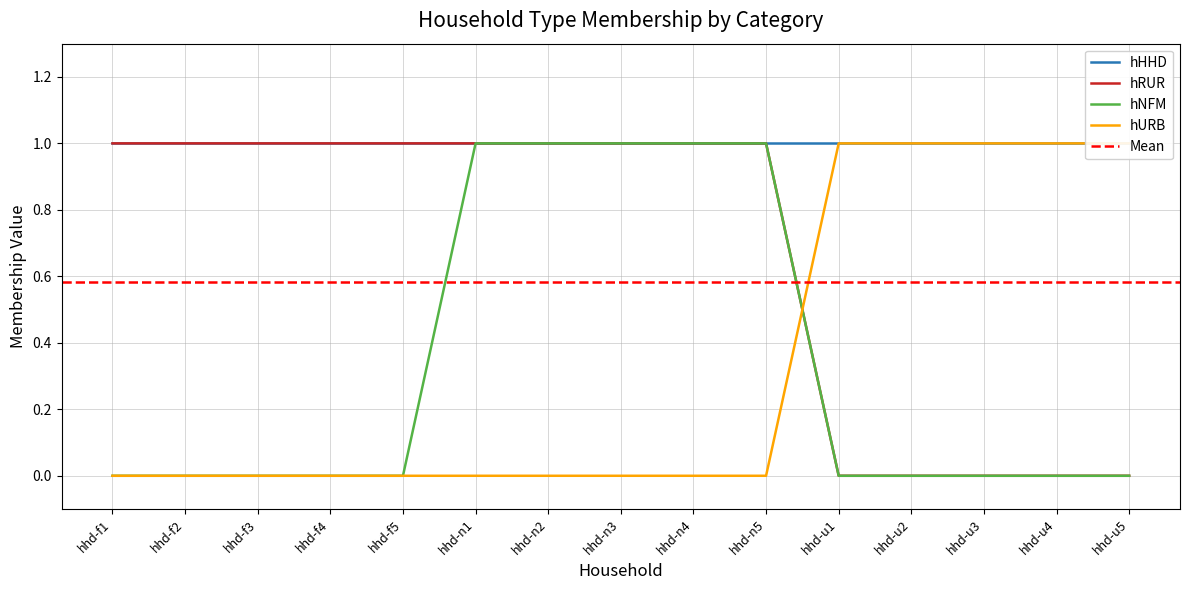

How many positive values does the hRUR series have?

10